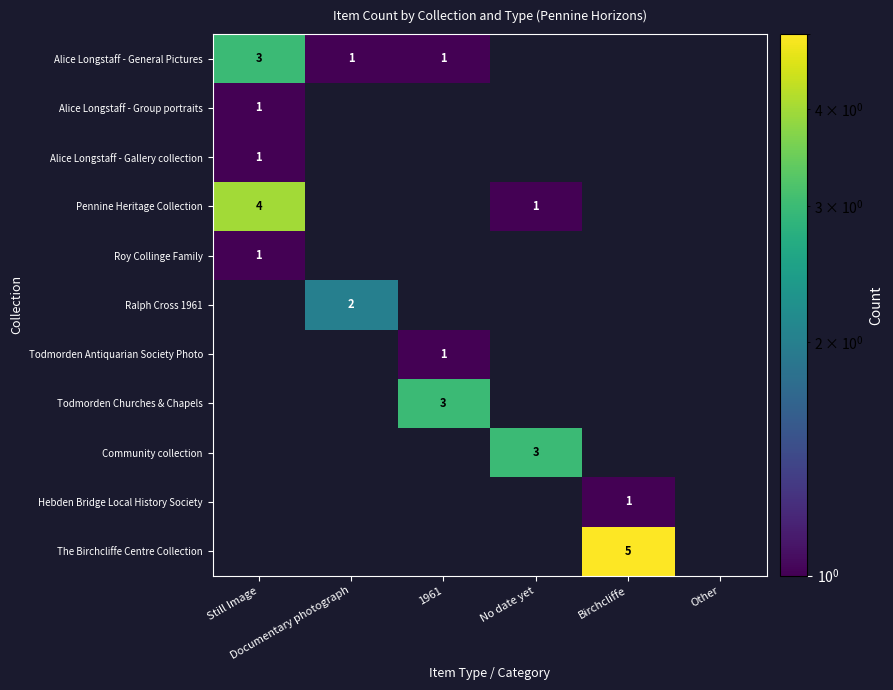

What is the minimum value for Roy Collinge Family?

1.0